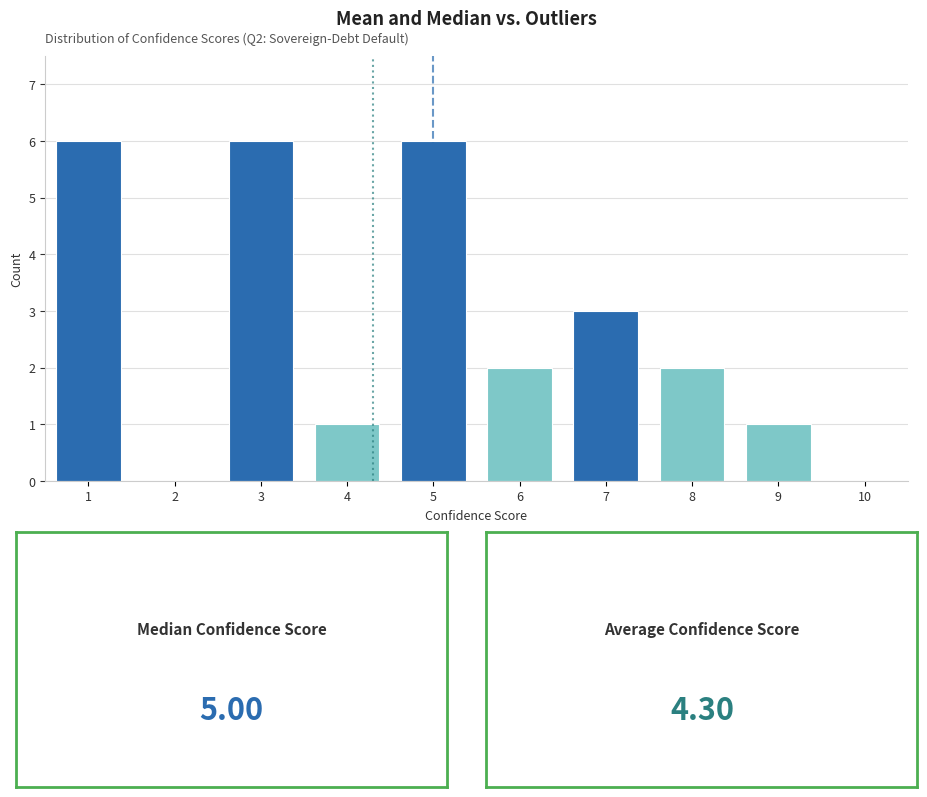

Reading left to right, list every bar in this chart as the range it spans on the x-axis followed by its height. The values are not printed on the chart, so give them approximately, as read against the axis.

0.5 to 1.5: 6
1.5 to 2.5: 0
2.5 to 3.5: 6
3.5 to 4.5: 1
4.5 to 5.5: 6
5.5 to 6.5: 2
6.5 to 7.5: 3
7.5 to 8.5: 2
8.5 to 9.5: 1
9.5 to 10.5: 0